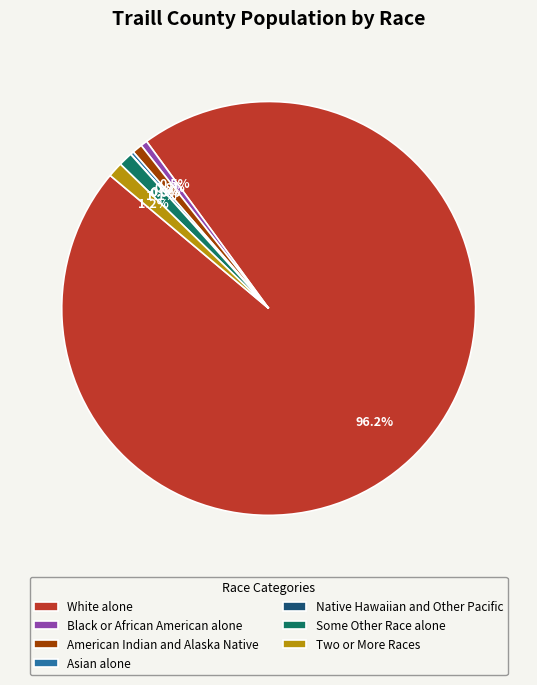

To the nearest percent, what is the combined percentage of Two or More Races and American Indian and Alaska Native?

2%